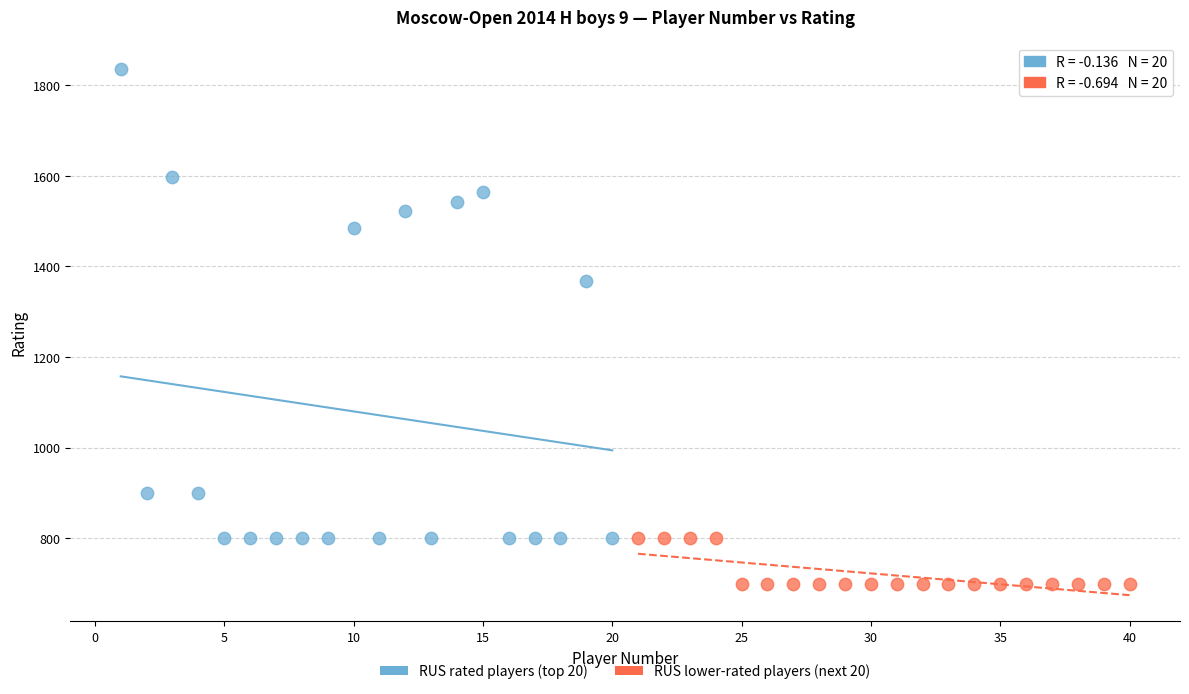

Which series reaches the maximum Y coordinate?

RUS rated players (top 20)